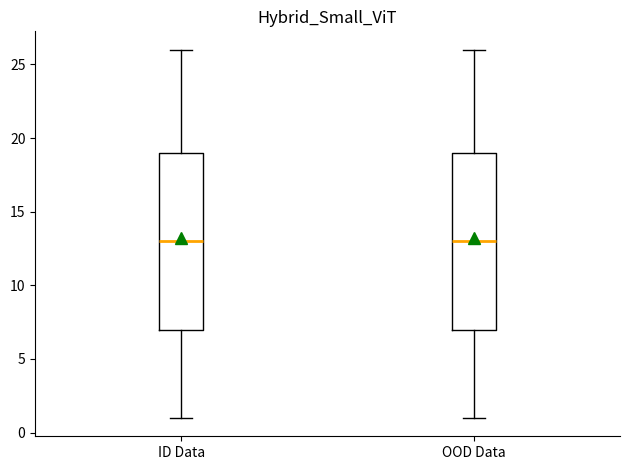

Where is the lower edge of the box for ID Data on the y-axis? The values are not printed on the chart, so give them approximately, as read against the axis.

7